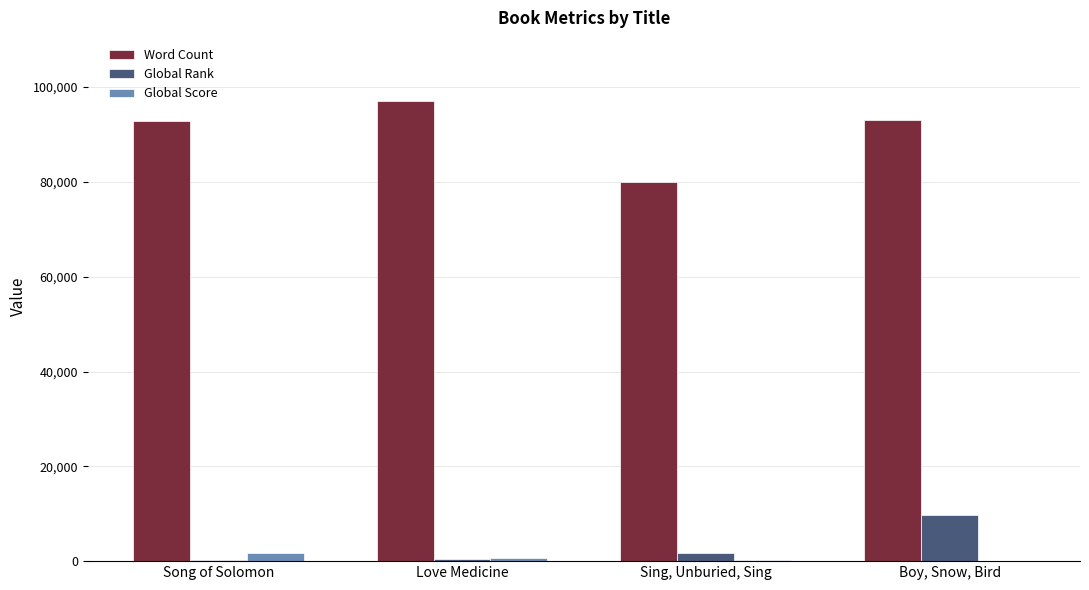

What is the difference between the Global Rank values at Boy, Snow, Bird and Song of Solomon?

9547